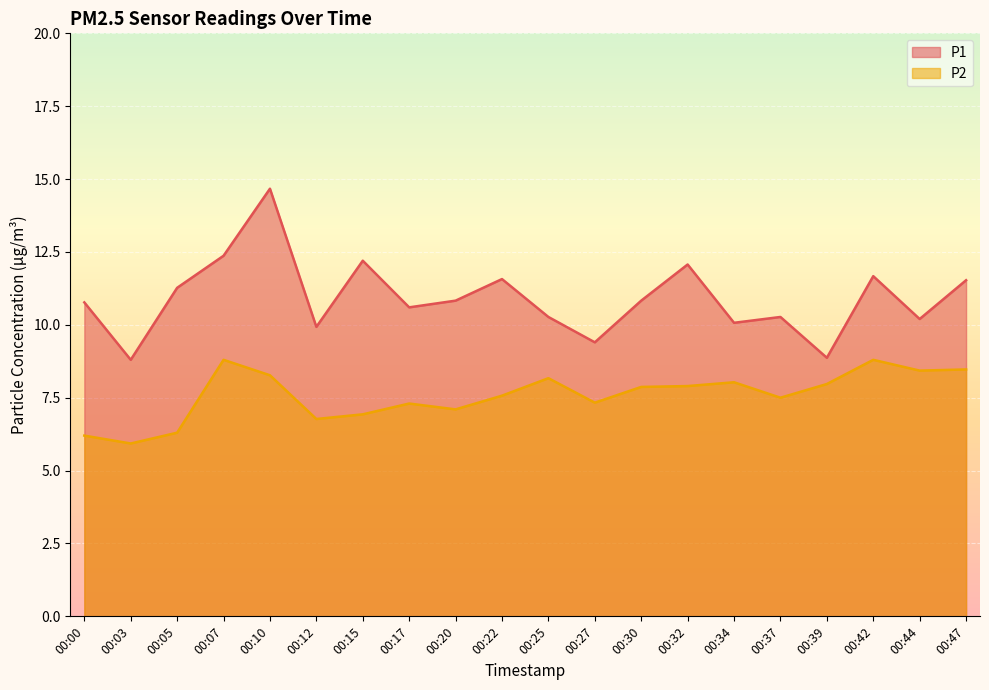

At which category does P2 reach its first local peak?

00:07